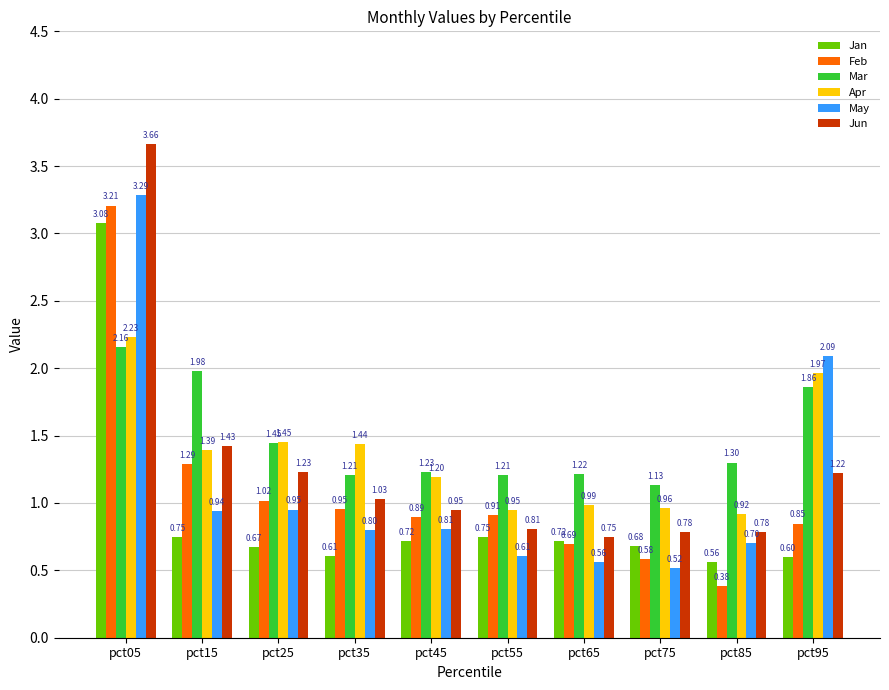

The Feb series shows 0.2 at pct85. True or false?

False